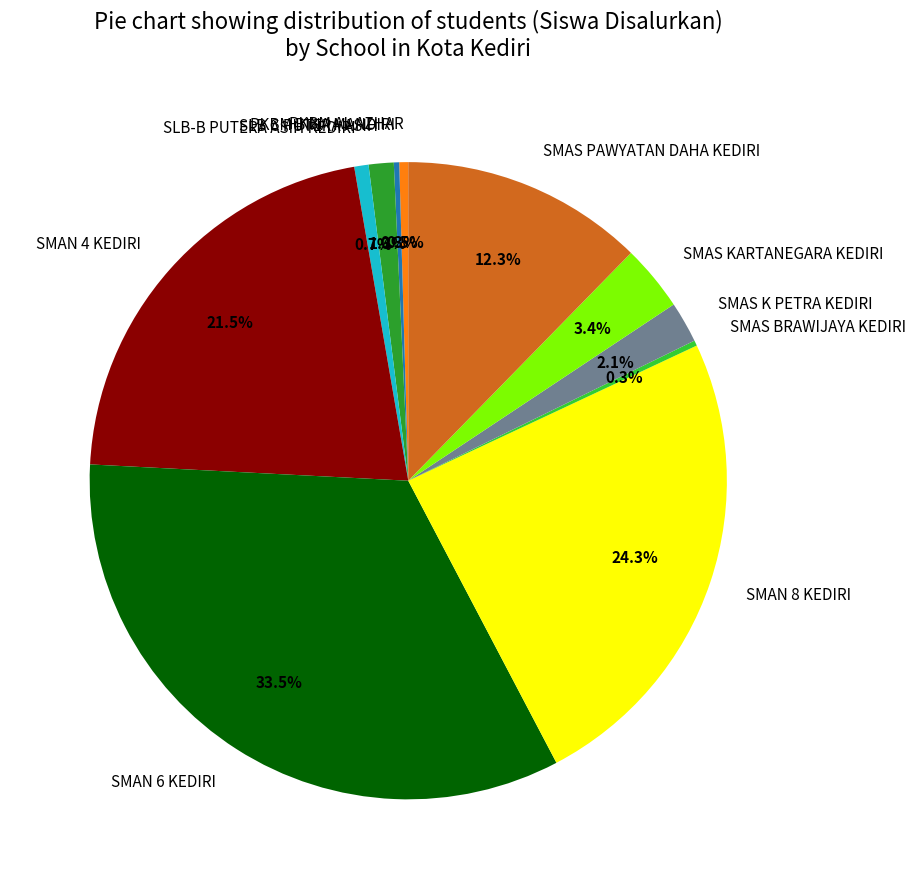

What is the total percentage of SMAN 8 KEDIRI and SMAS KARTANEGARA KEDIRI?

27.6%